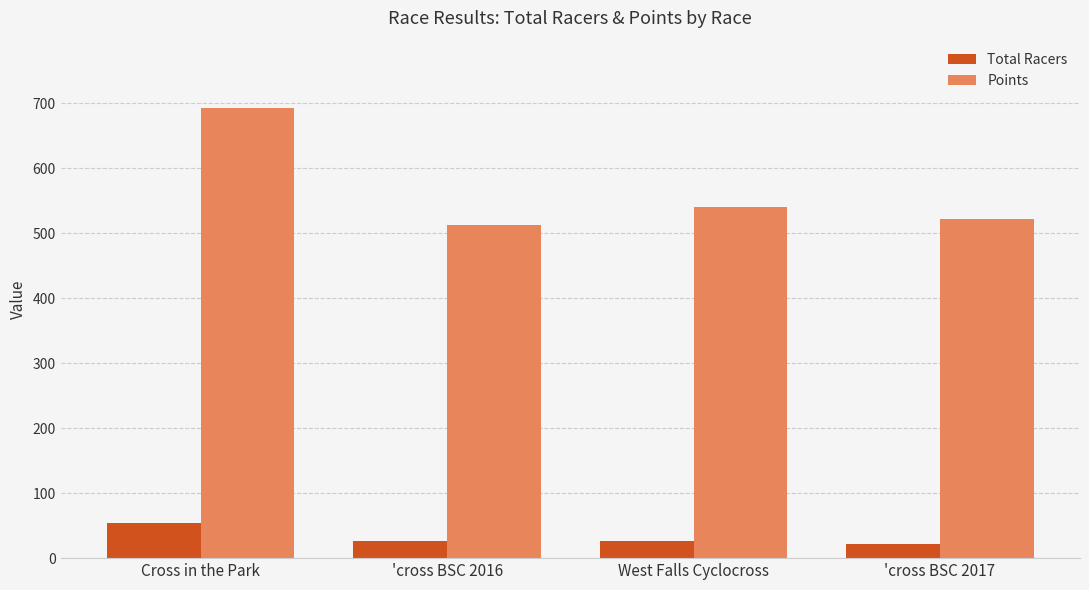

What is the label of the 3rd bar from the right?

'cross BSC 2016